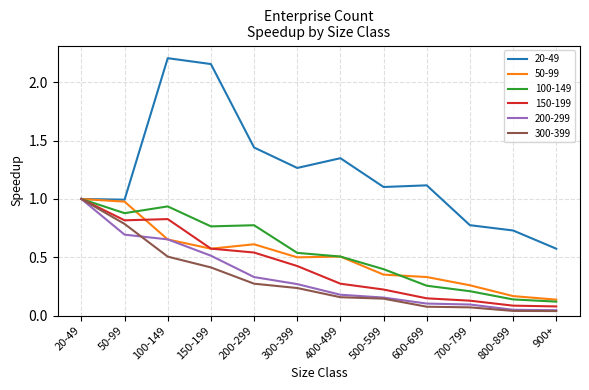

Which series has the widest spread of values?

20-49